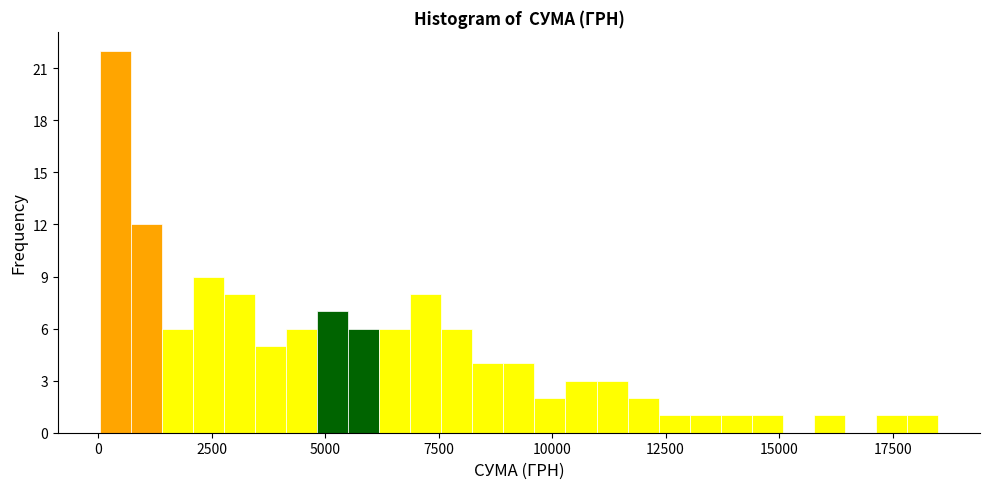

Around what value on the x-axis is the tallest bar? Give the approximate position of its centre, as read against the axis.

500